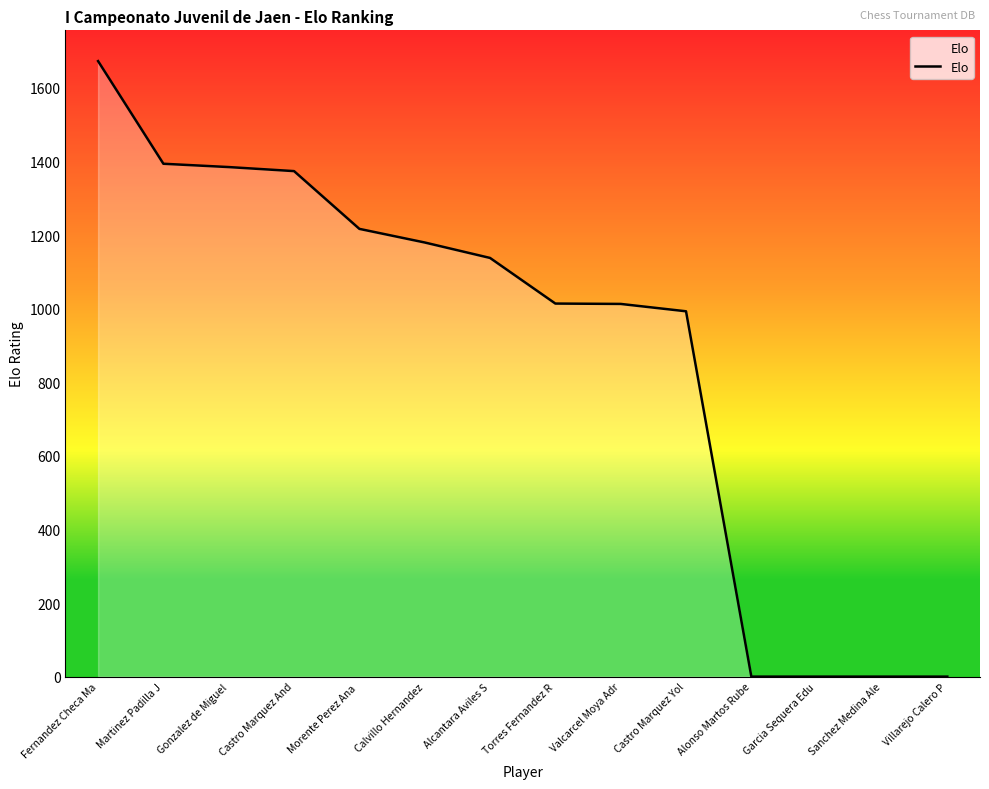

At which label does the data first exceed 1138?

Fernandez Checa Ma